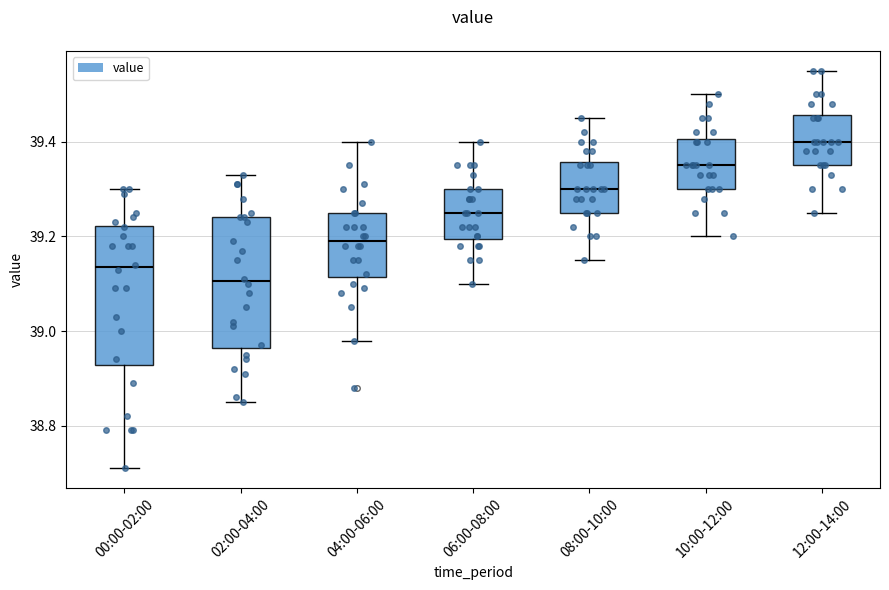

Comparing the boxes themselves (not the whiskers), which one is the tallest?

00:00-02:00